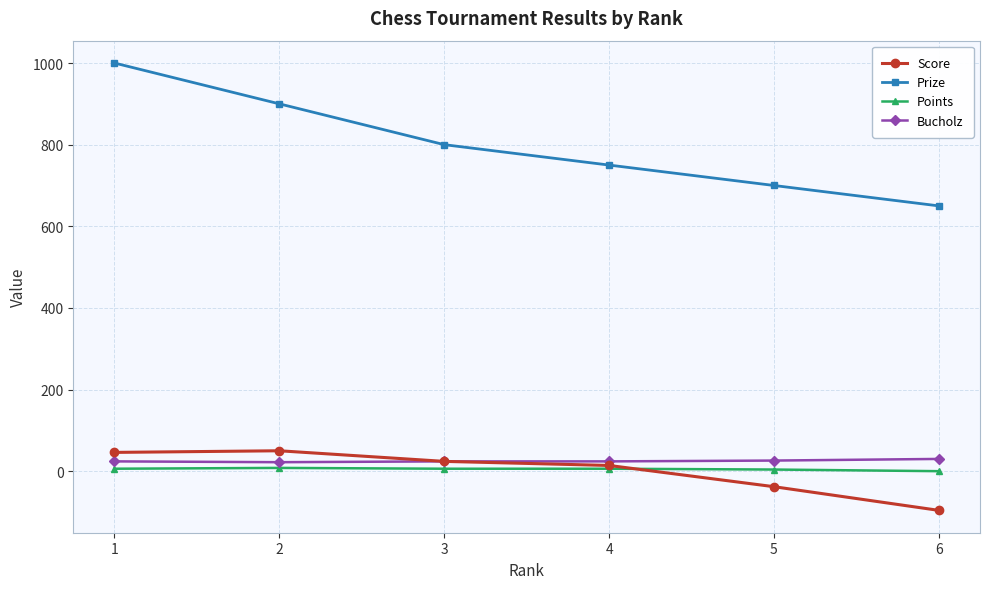

At 5, list the series in order from largest to smallest.

Prize, Bucholz, Points, Score